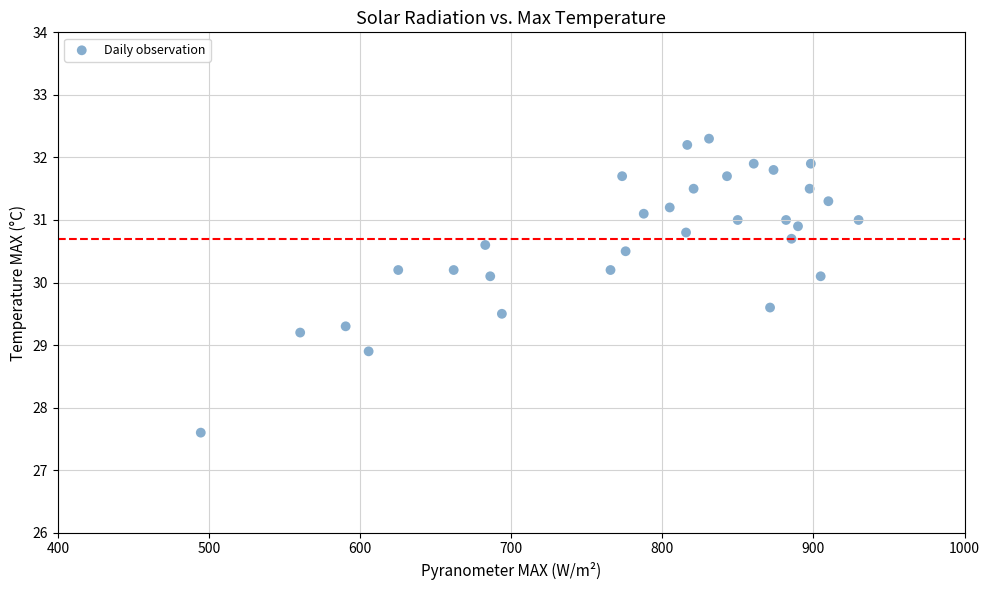

What is the range of X values (max minus min)?

435.4